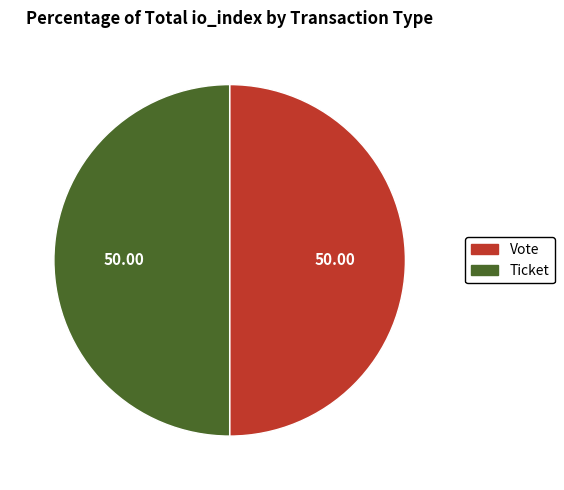

How many slices are in this pie chart?

2